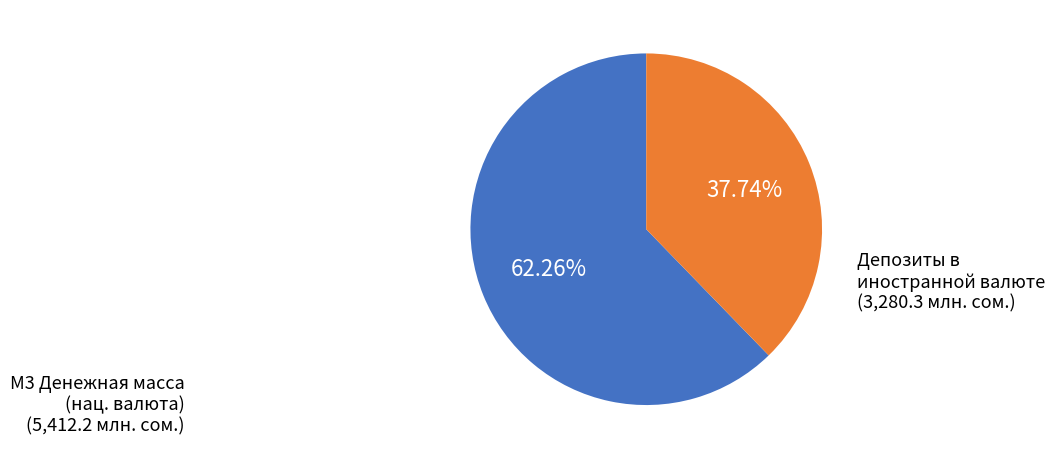

Does any single category account for the majority?

Yes